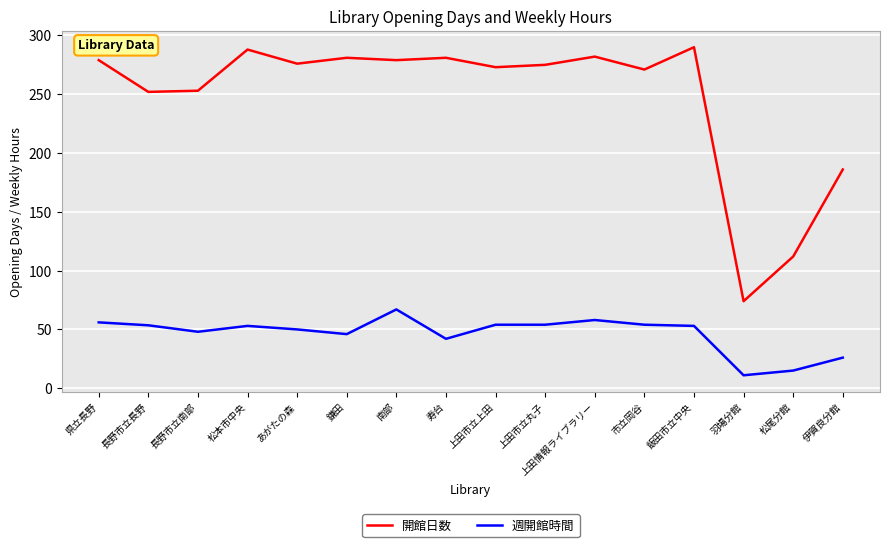

Which series has the widest spread of values?

開館日数